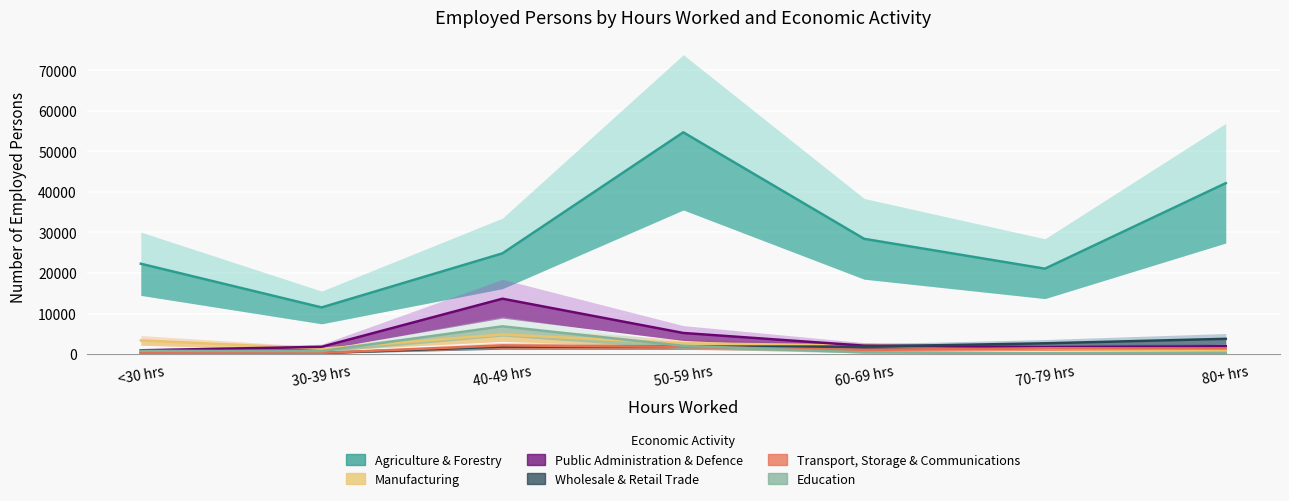

How many data points in Agriculture & Forestry are above 24841?

3